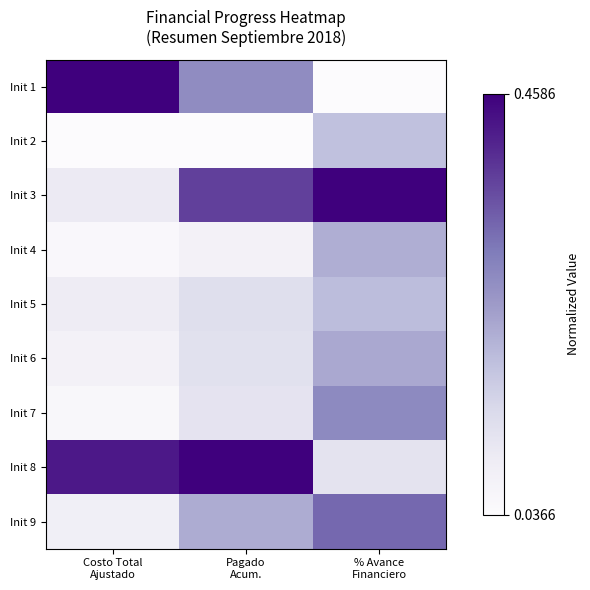

What is the difference between the highest and lowest values at Pagado
Acum.?

1.0